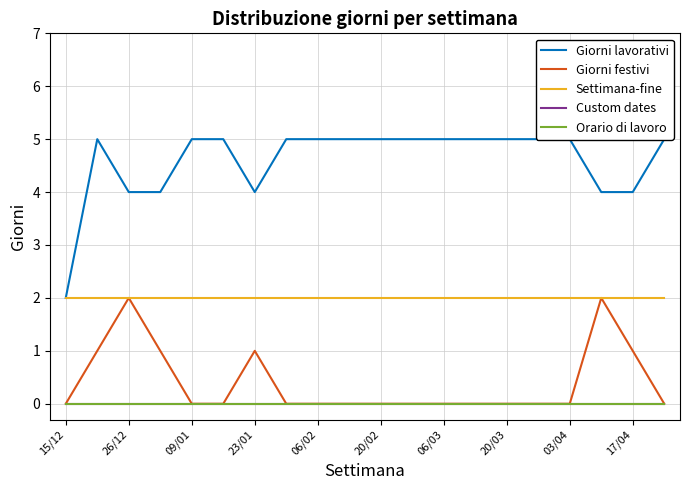

What is the difference between the second highest and second lowest values in the Giorni festivi series?

2